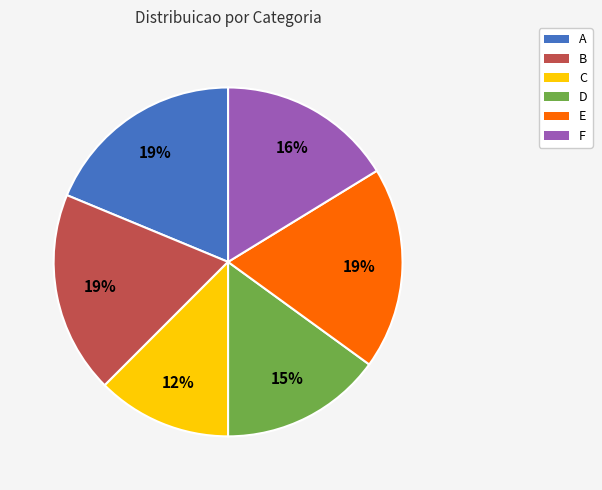

Does F account for over 50% of the chart?

No